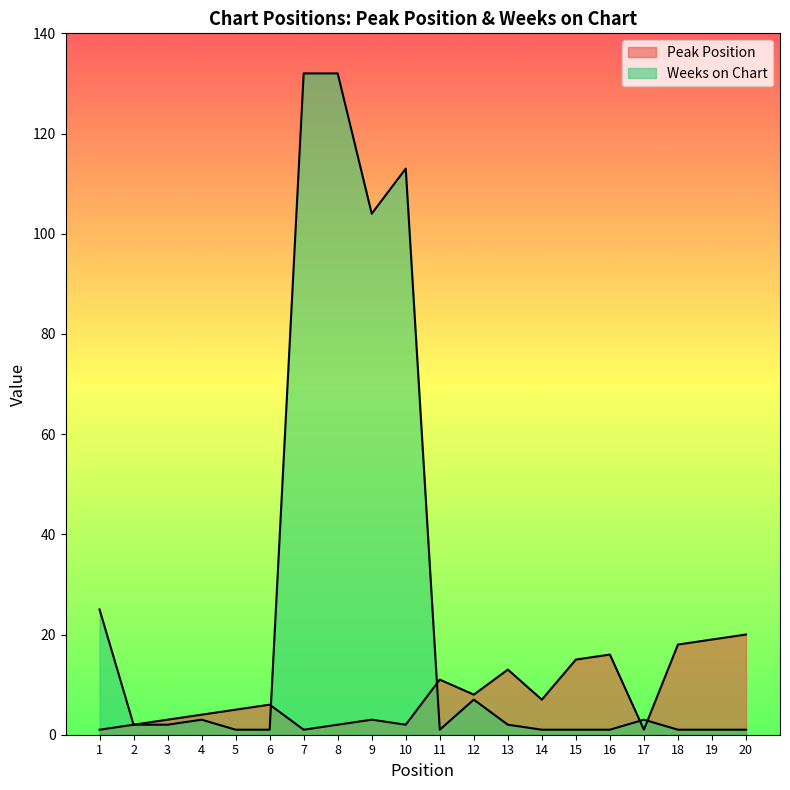

Reading right to left, list all the values displayed in this chart.

Peak Position: 20	19	18	1	16	15	7	13	8	11	2	3	2	1	6	5	4	3	2	1
Weeks on Chart: 1	1	1	3	1	1	1	2	7	1	113	104	132	132	1	1	3	2	2	25